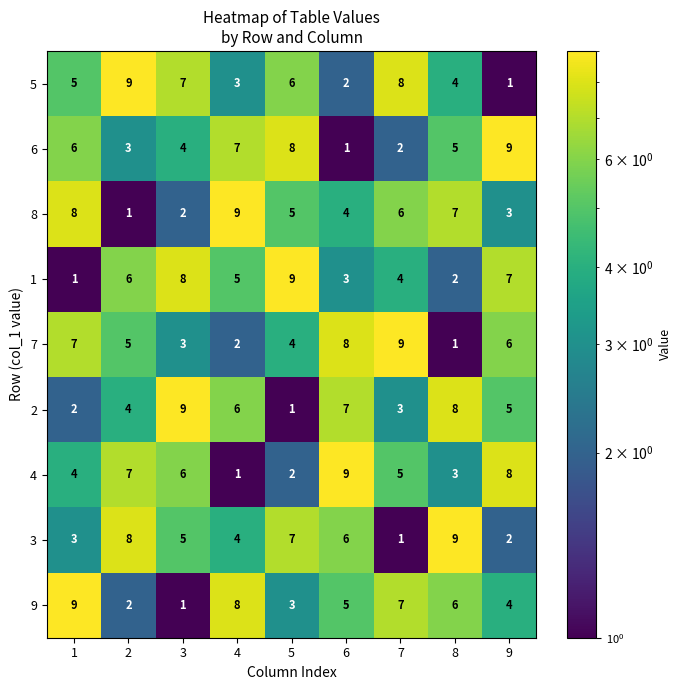

The 6 series shows 3 at 8. True or false?

False